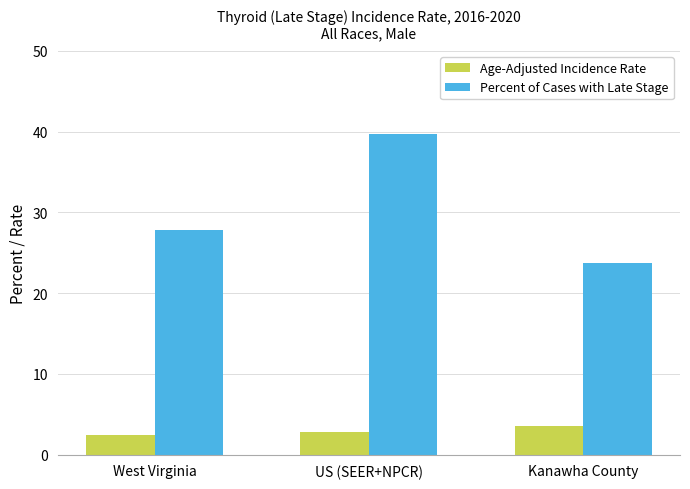

Does the chart contain stacked bars?

No